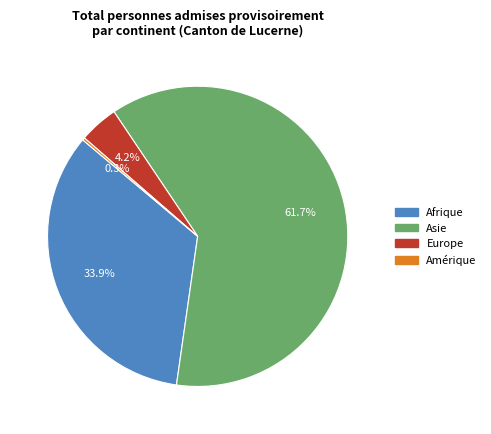

To the nearest percent, what is the average slice percentage?

25%